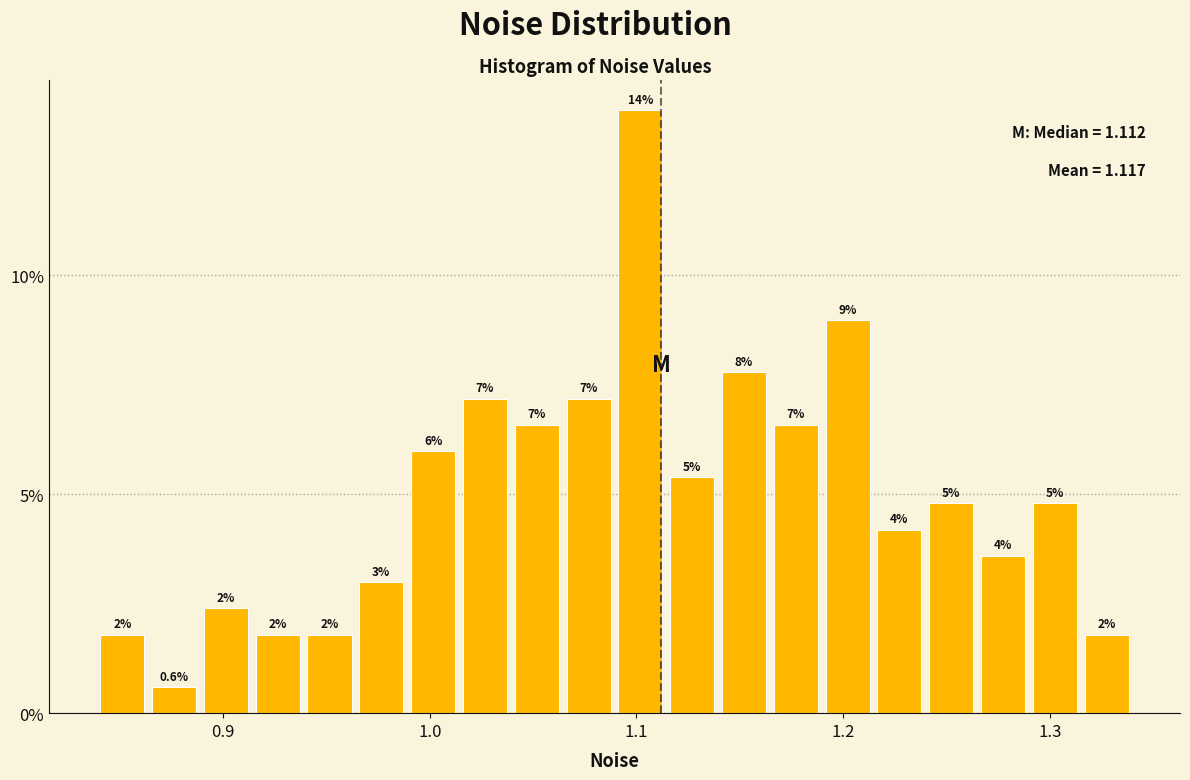

Read against the x-axis, roughly where is the centre of the tallest bar?

1.10